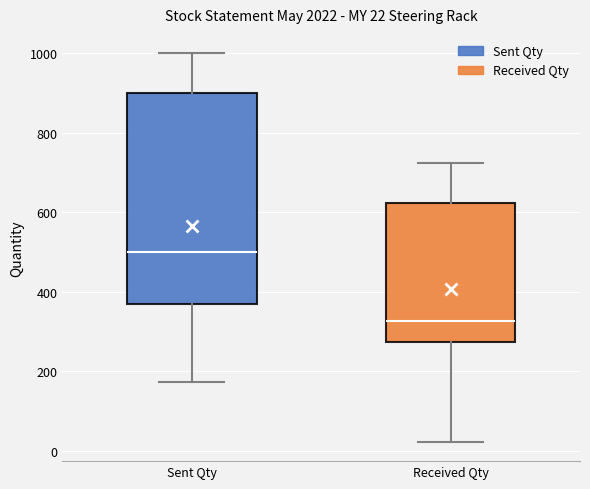

Which box has the lowest median line?

Received Qty